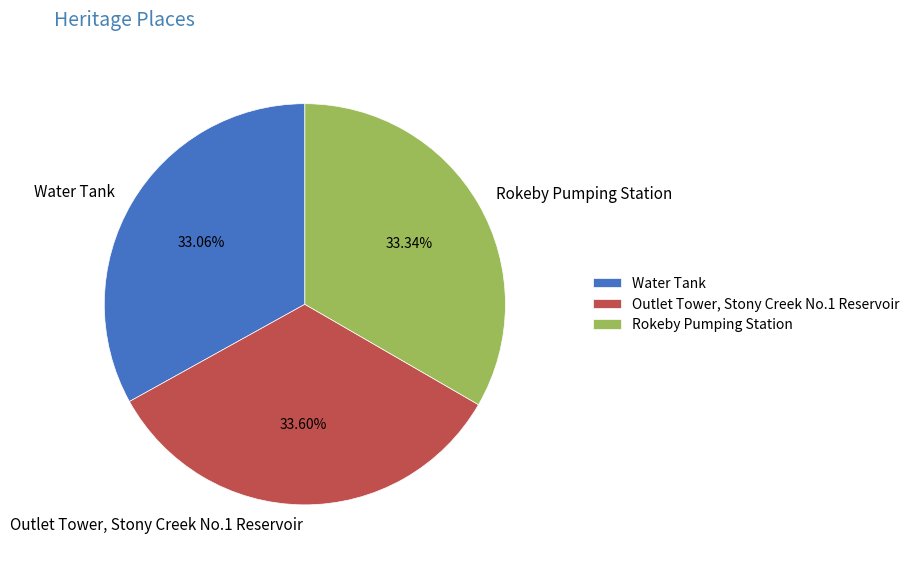

Approximately how many times larger is the value at Outlet Tower, Stony Creek No.1 Reservoir compared to Rokeby Pumping Station?

1.0